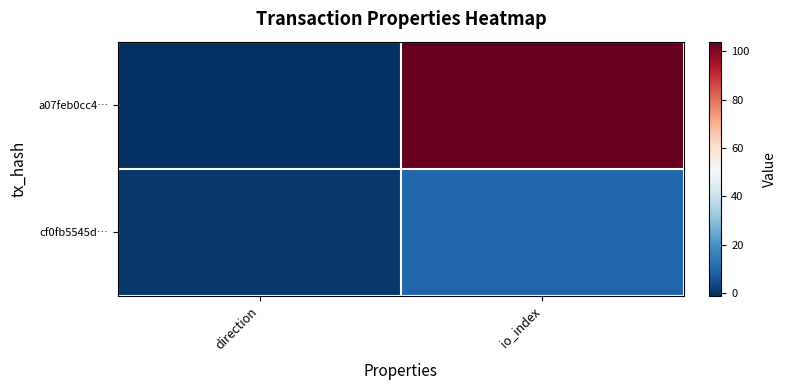

Reading right to left, list all the values displayed in this chart.

a07feb0cc4…: io_index=104	direction=-1
cf0fb5545d…: io_index=10	direction=1